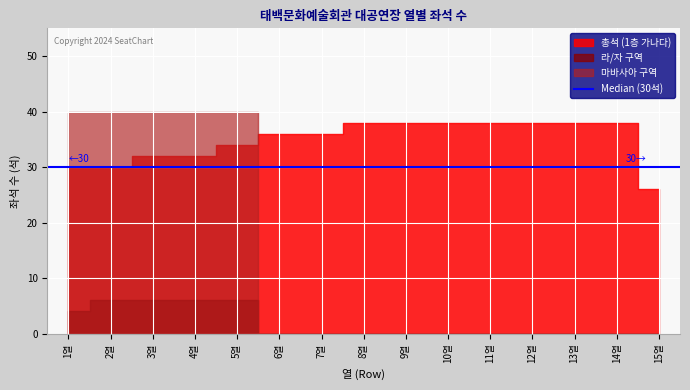

Is the value of 마바사아 구역 at 1열 greater than the value of 총석 (1층 가나다) at 8열?

Yes